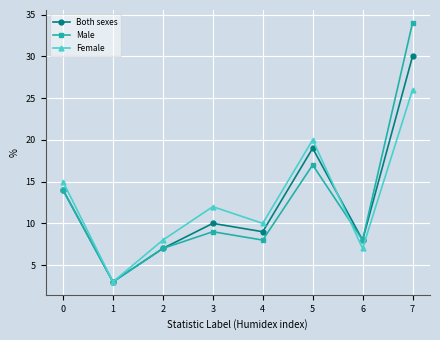

Is the value of Male at 7 greater than the value of Both sexes at 2?

Yes